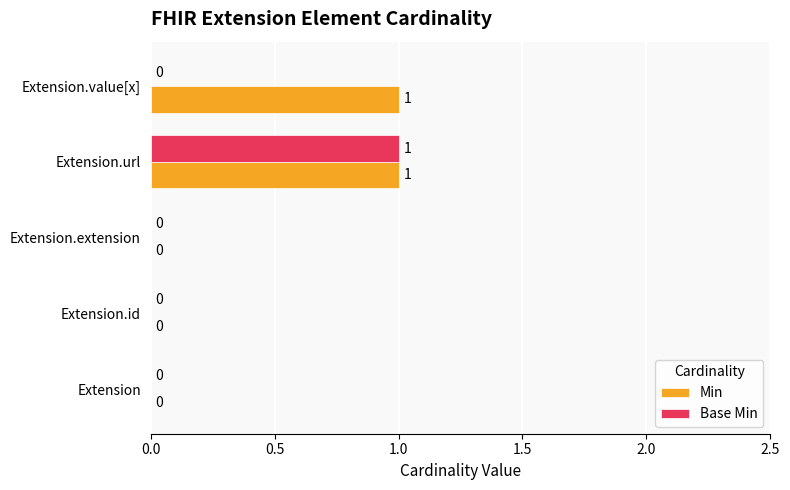

Between Extension and Extension.value[x], which series saw the biggest shift?

Min